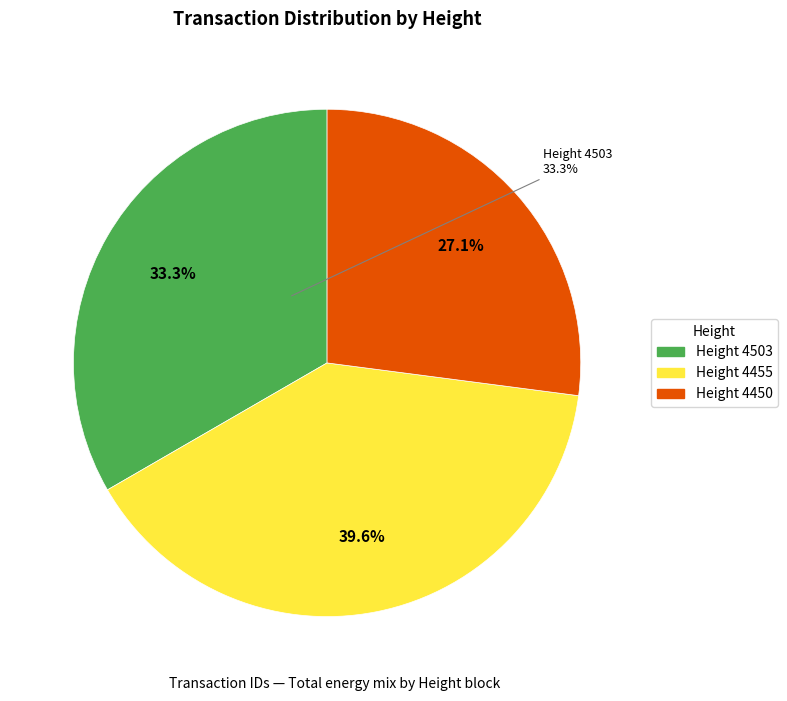

What is the largest slice in the pie chart?

4455